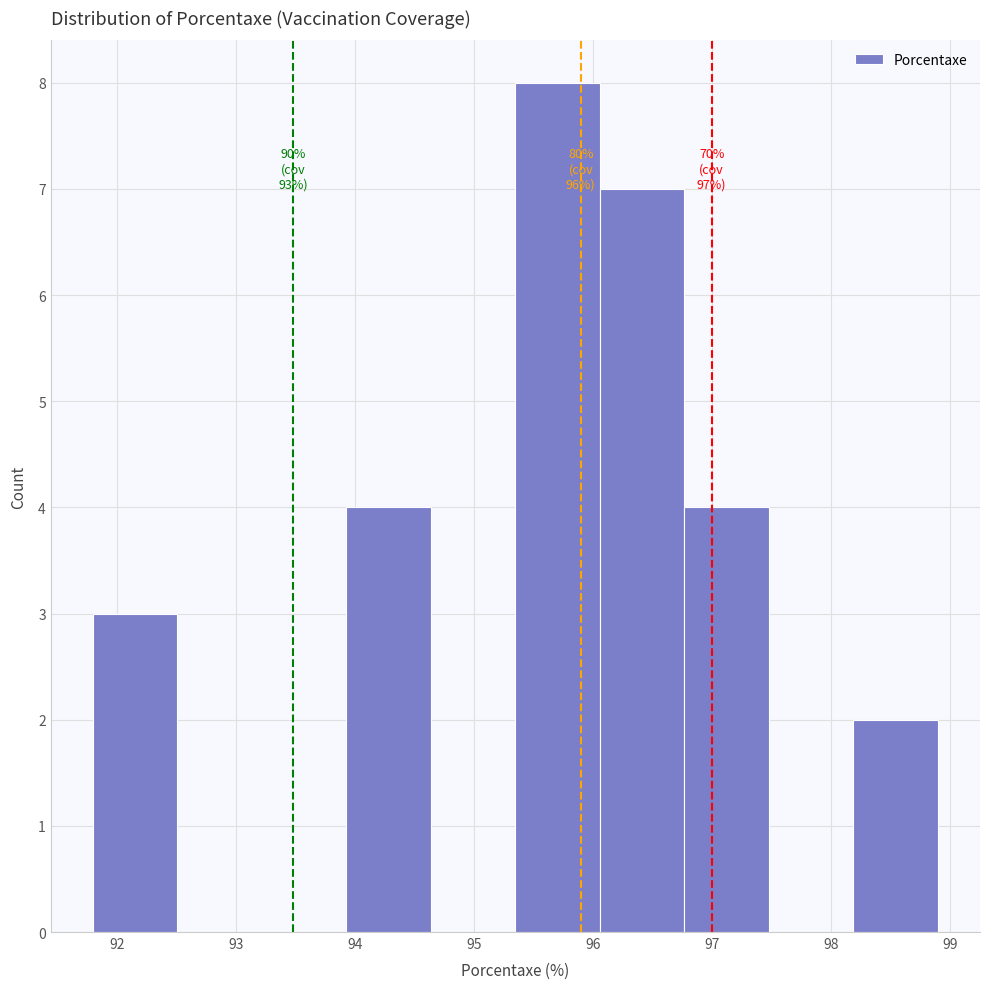

Which range on the x-axis has the tallest bar?

95.35 to 96.06